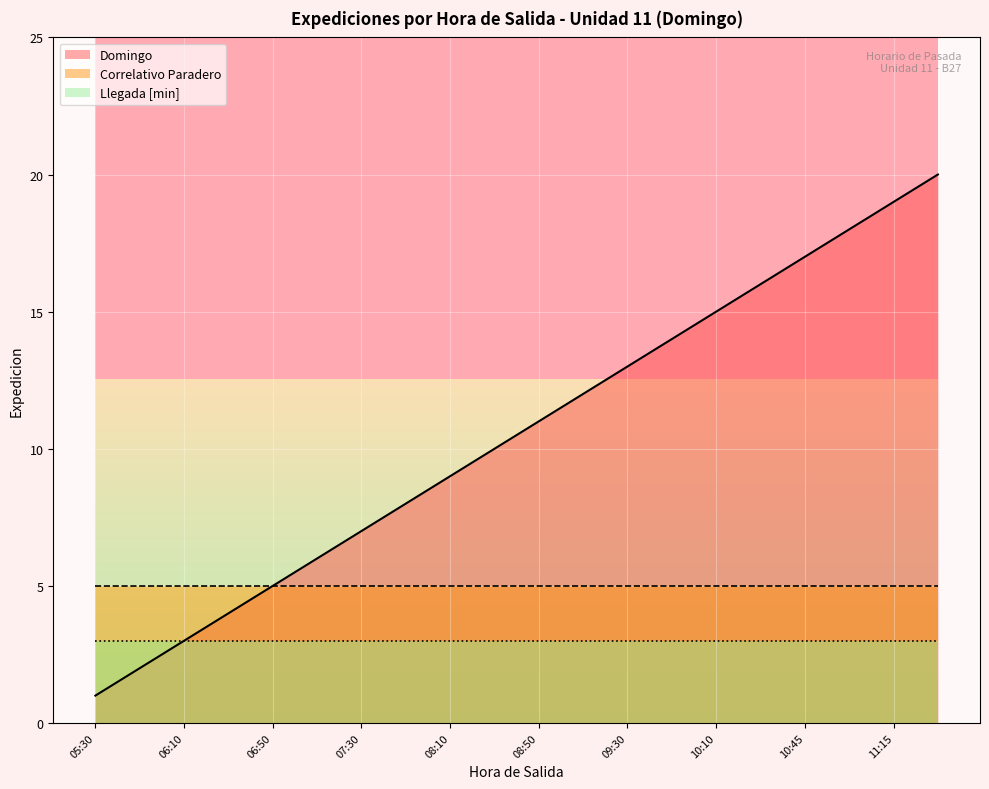

What is the difference between the highest and lowest values at 06:10?

2